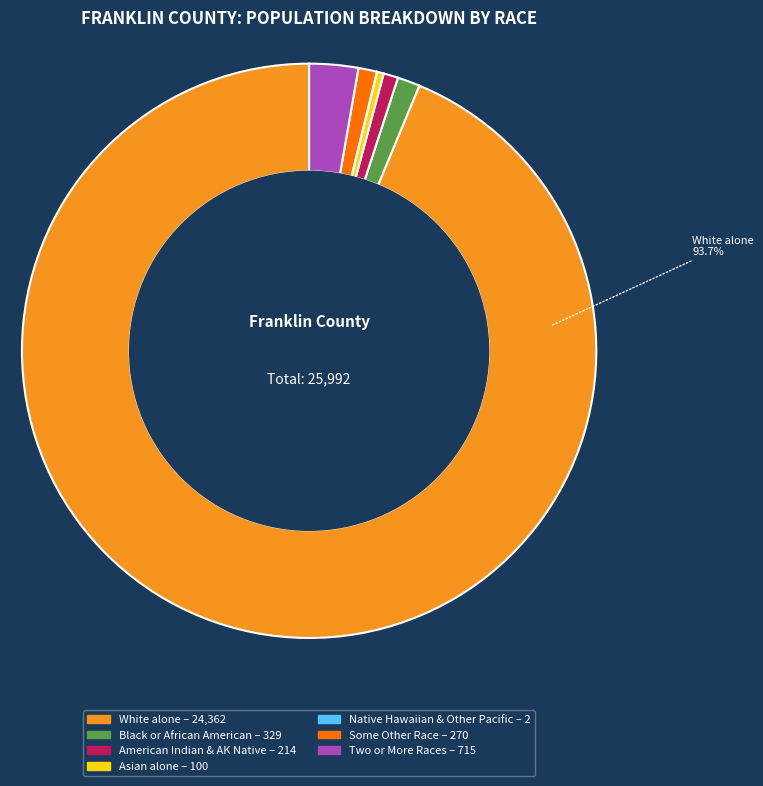

True or false: Native Hawaiian and Other Pacific accounts for 1% of the total.

False